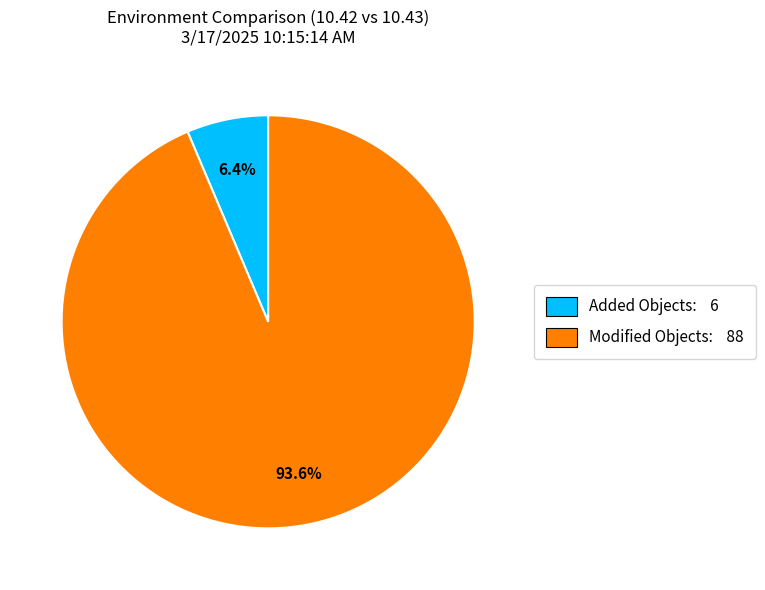

What percentage do Modified Objects: 88 and Added Objects: 6 together represent?

100.0%